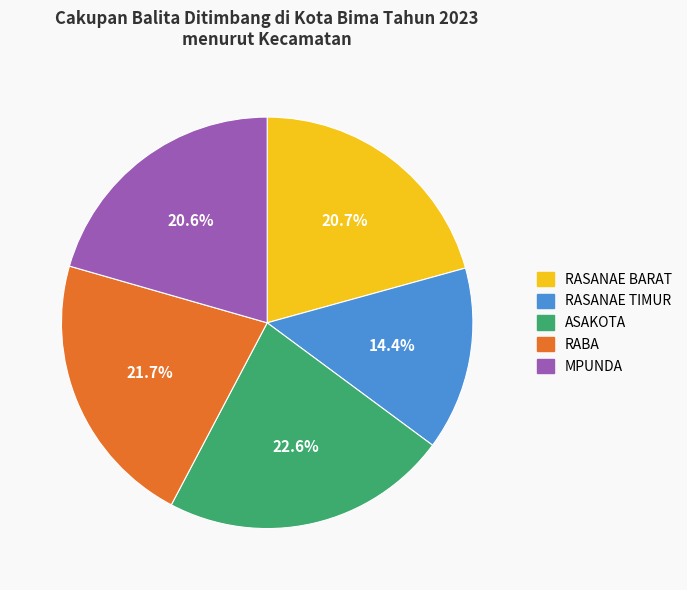

What percentage is the MPUNDA slice, to the nearest percent?

21%